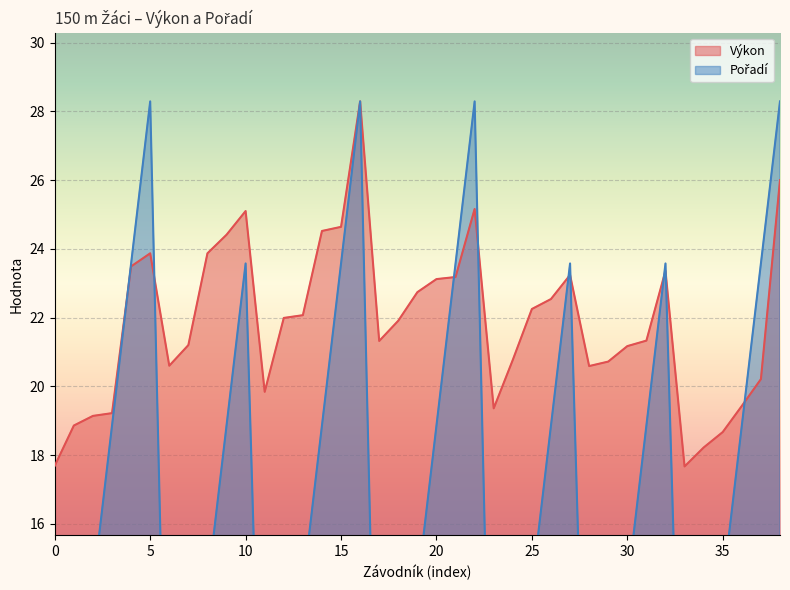

What are all the series names shown in the legend?

Výkon, Pořadí